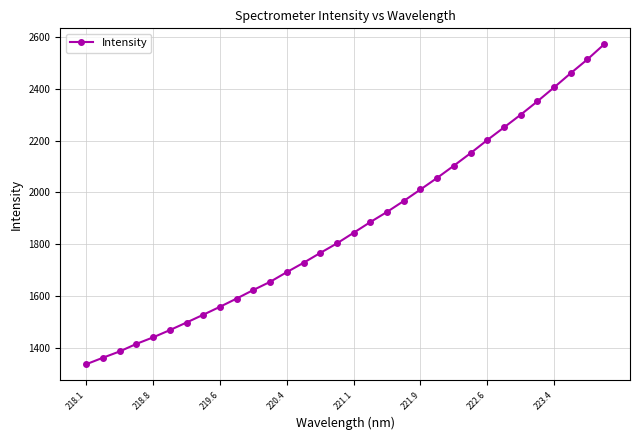

What is the difference between the maximum and minimum values?

1234.6